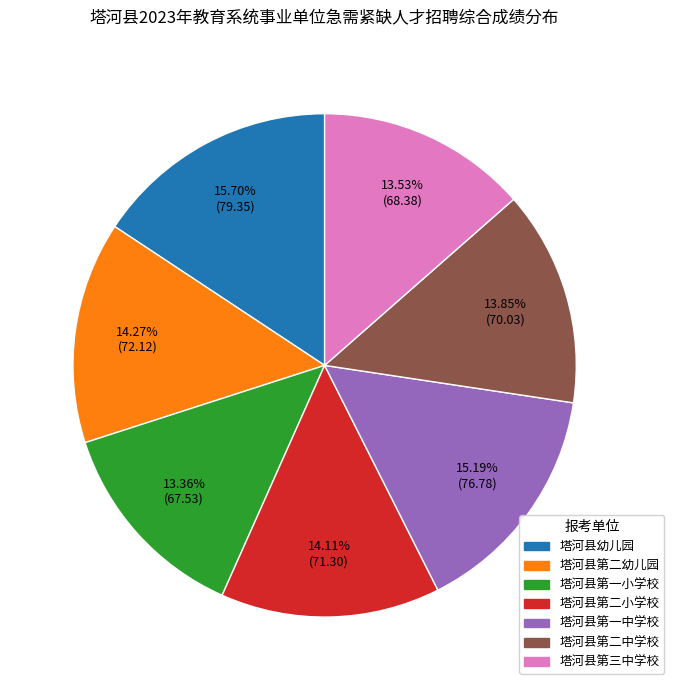

Count the number of slices in the pie.

7